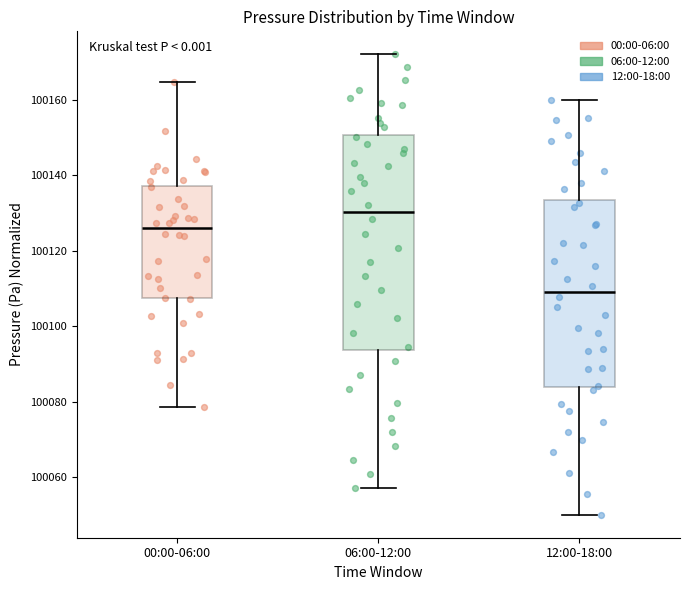

Which box has the highest median line?

06:00-12:00